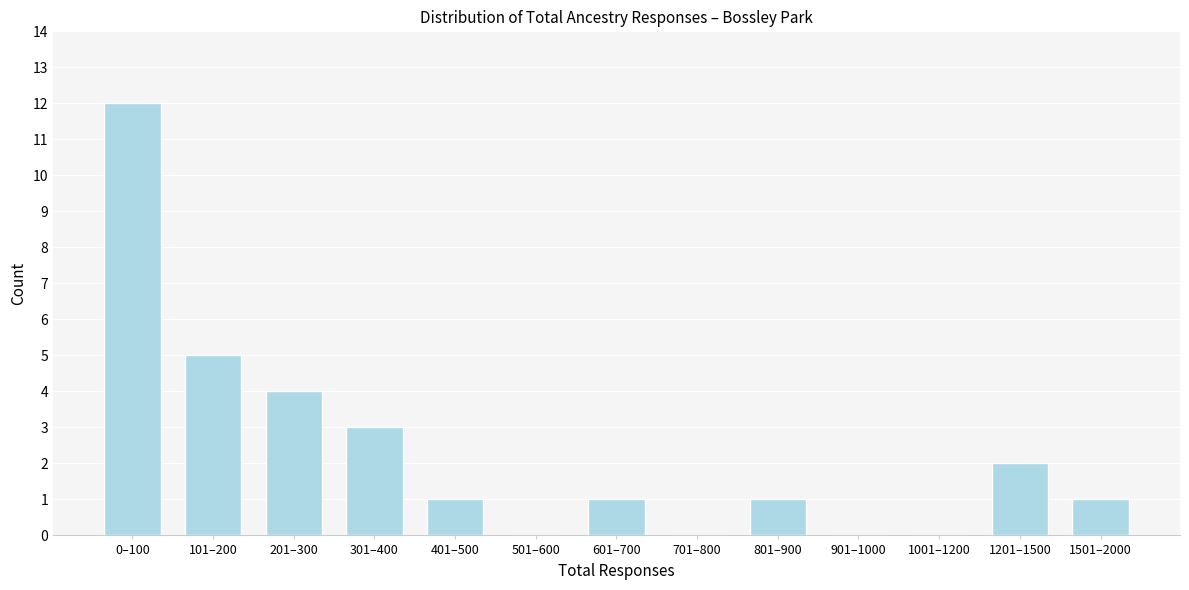

Reading right to left, list all the values displayed in this chart.

1501–2000=1	1201–1500=2	1001–1200=0	901–1000=0	801–900=1	701–800=0	601–700=1	501–600=0	401–500=1	301–400=3	201–300=4	101–200=5	0–100=12